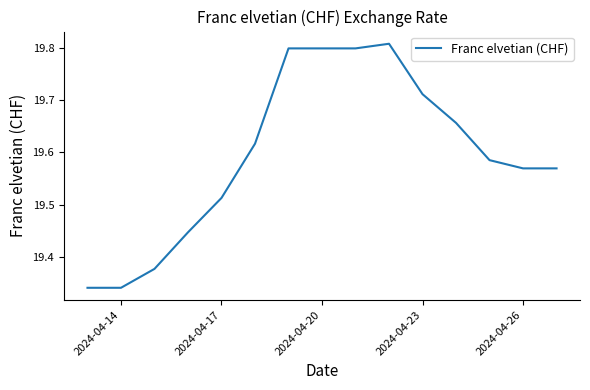

Count the number of data series in this chart.

1